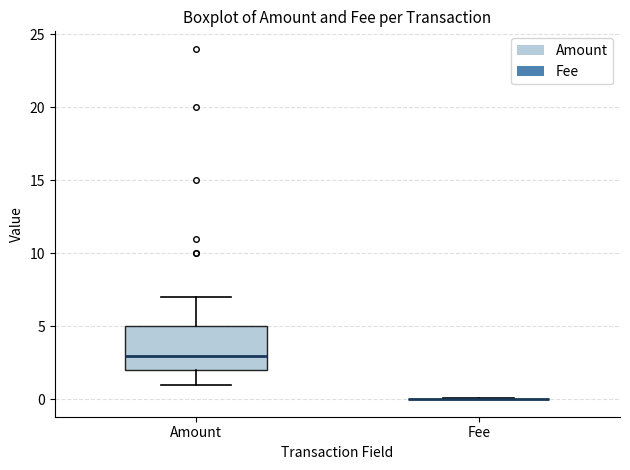

Reading left to right, transcribe this box plot: for each box, give where its median line is, the range the box spans, and where its two whiskers end, as read against the y-axis. The values are not printed on the chart, so give them approximately, as read against the axis.

Amount: median 3, box 2 to 5, whiskers 1 to 7
Fee: box collapsed to a line at 0, whiskers 0 to 0